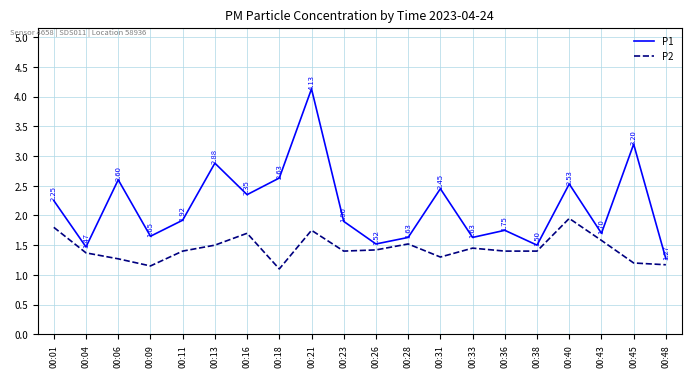

True or false: P2 and P1 intersect in this chart.

False